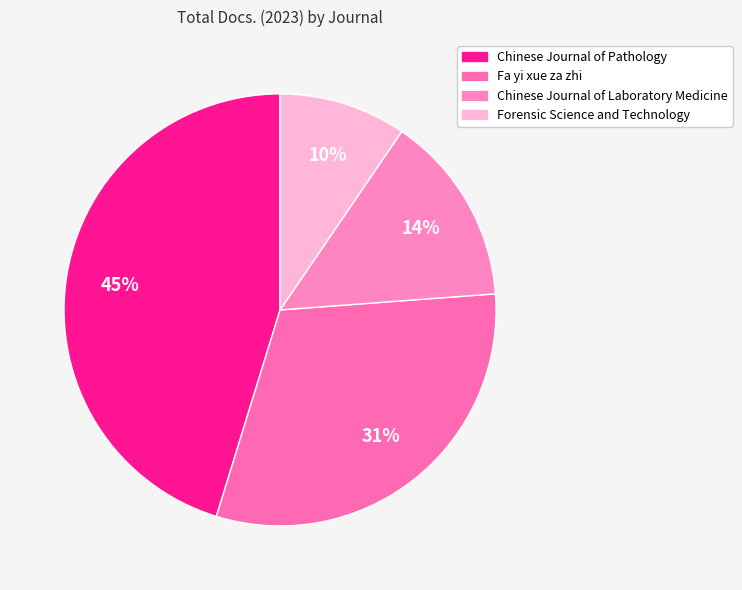

The Forensic Science and Technology slice represents 10% of the pie. True or false?

True